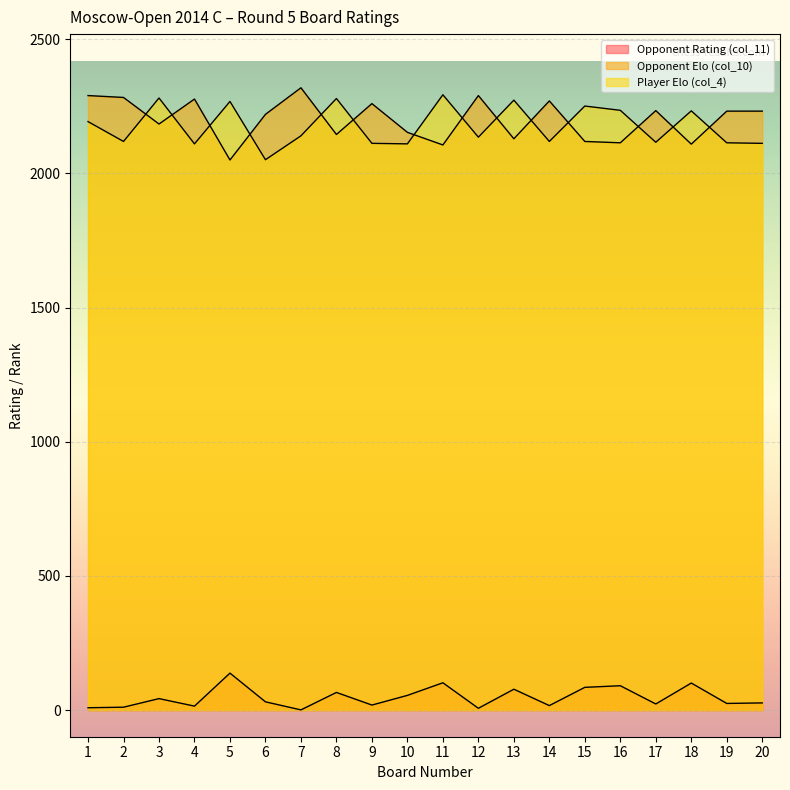

Which series changed the most between 2 and 3?

Player Elo (col_4)